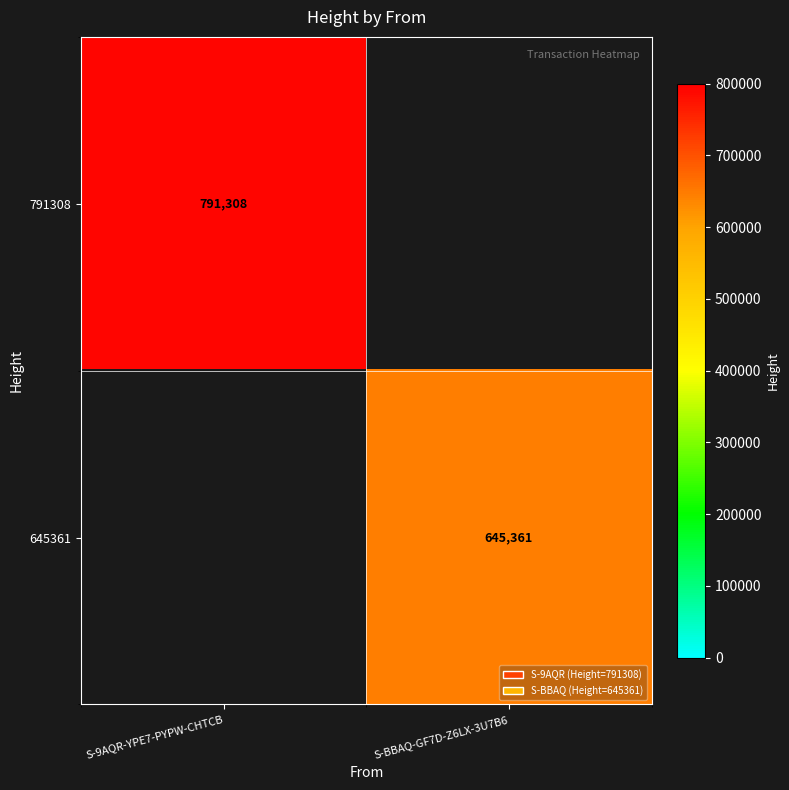

At which category is the sum across all series the highest?

S-9AQR-YPE7-PYPW-CHTCB